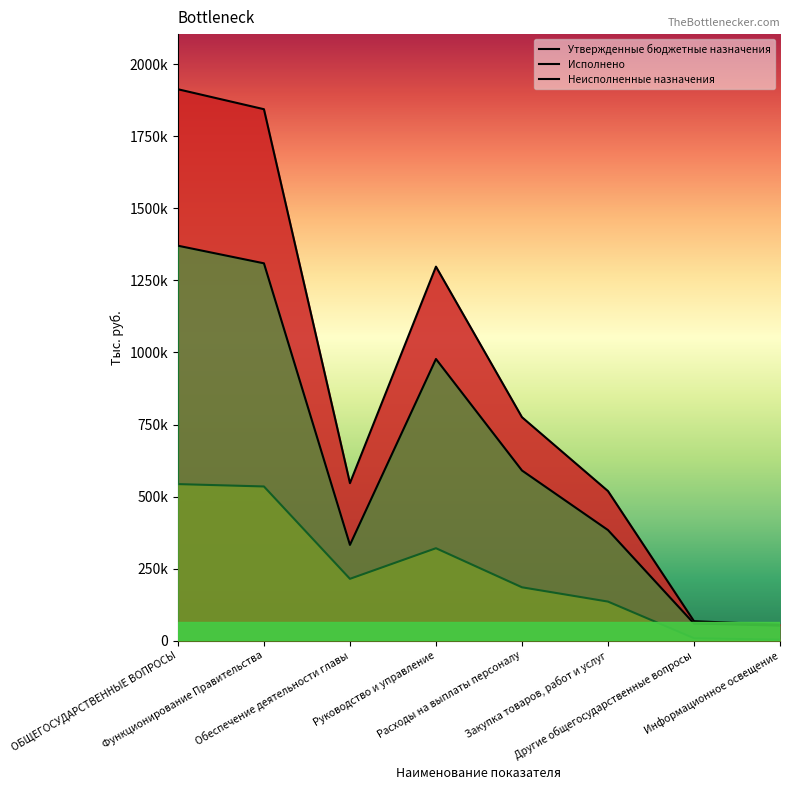

True or false: Неисполненные назначения and Утвержденные бюджетные назначения intersect in this chart.

False